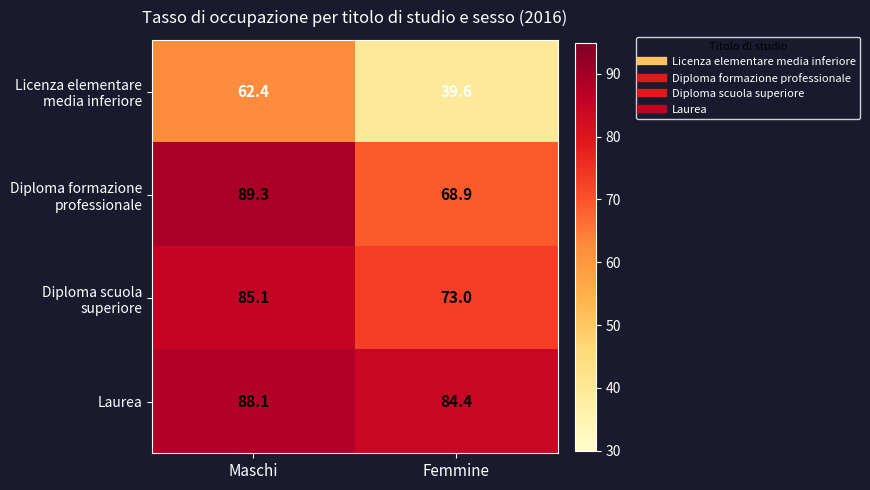

What is the difference between the highest and lowest values at Maschi?

26.9